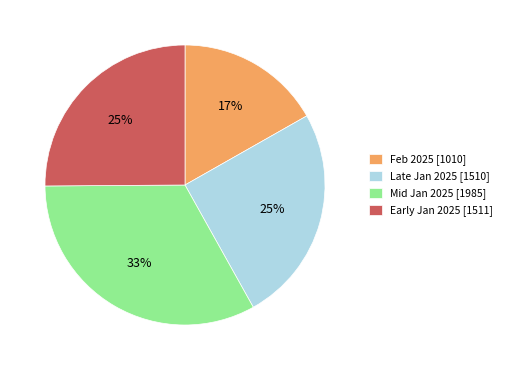

To the nearest percent, what portion does Mid Jan 2025 [1985] represent?

33%